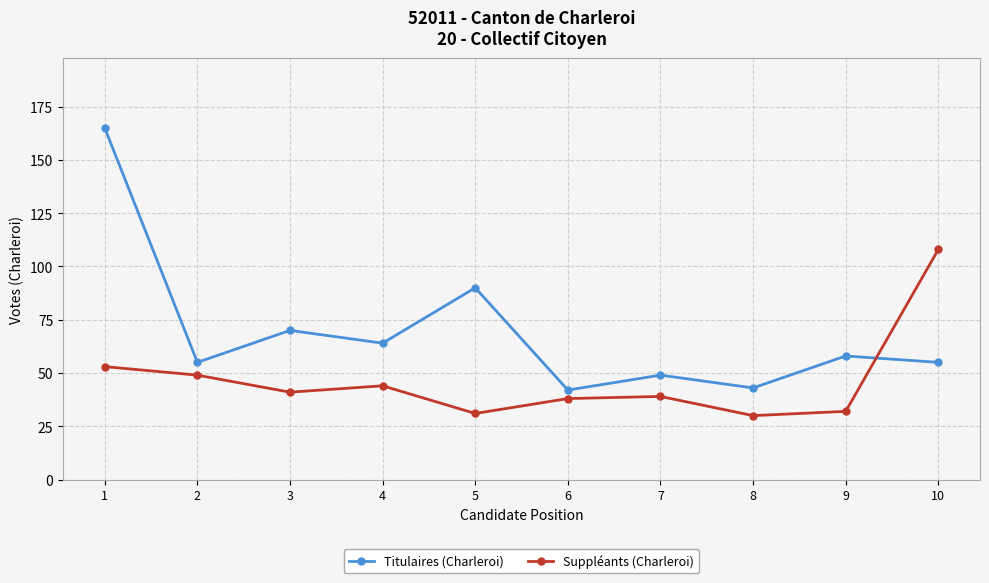

In Suppléants (Charleroi), how many points are lower than both neighbors (excluding endpoints)?

3